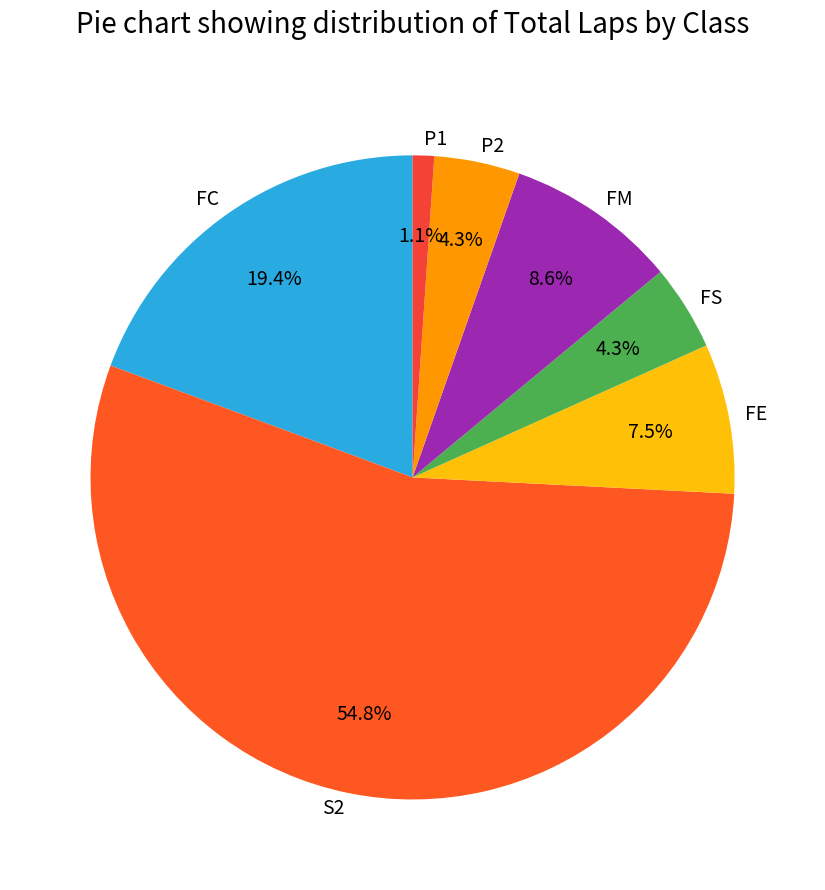

Between FS and FM, which is larger?

FM